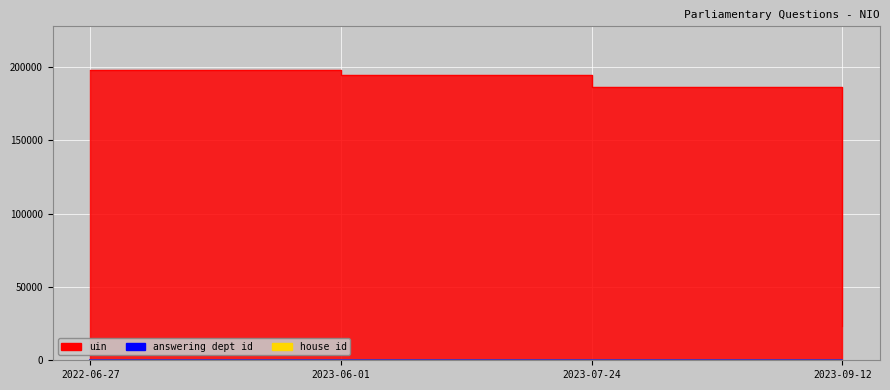

Where is house id nearest to the value 1?

2022-06-27